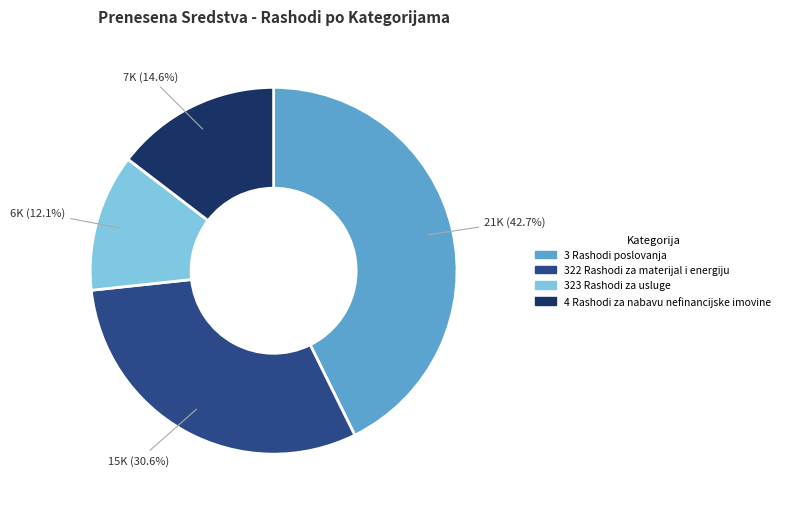

Which has a higher value, 323 Rashodi za usluge or 3 Rashodi poslovanja?

3 Rashodi poslovanja